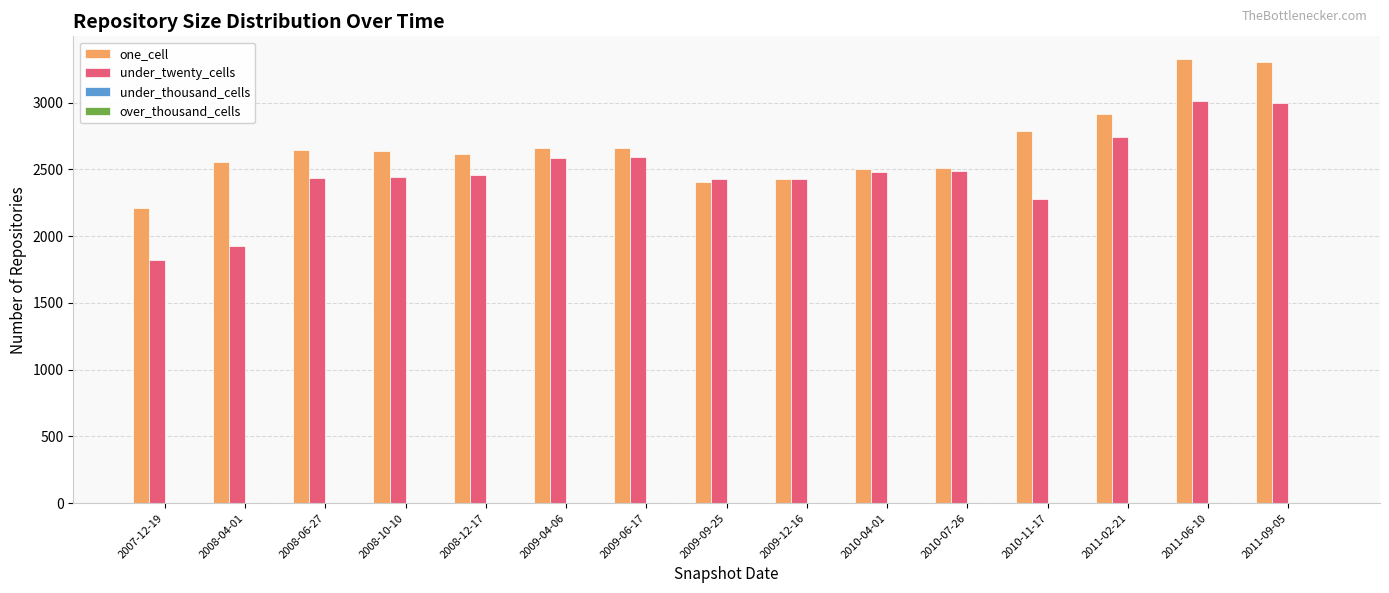

How many data points in one_cell are less than 2635?

7